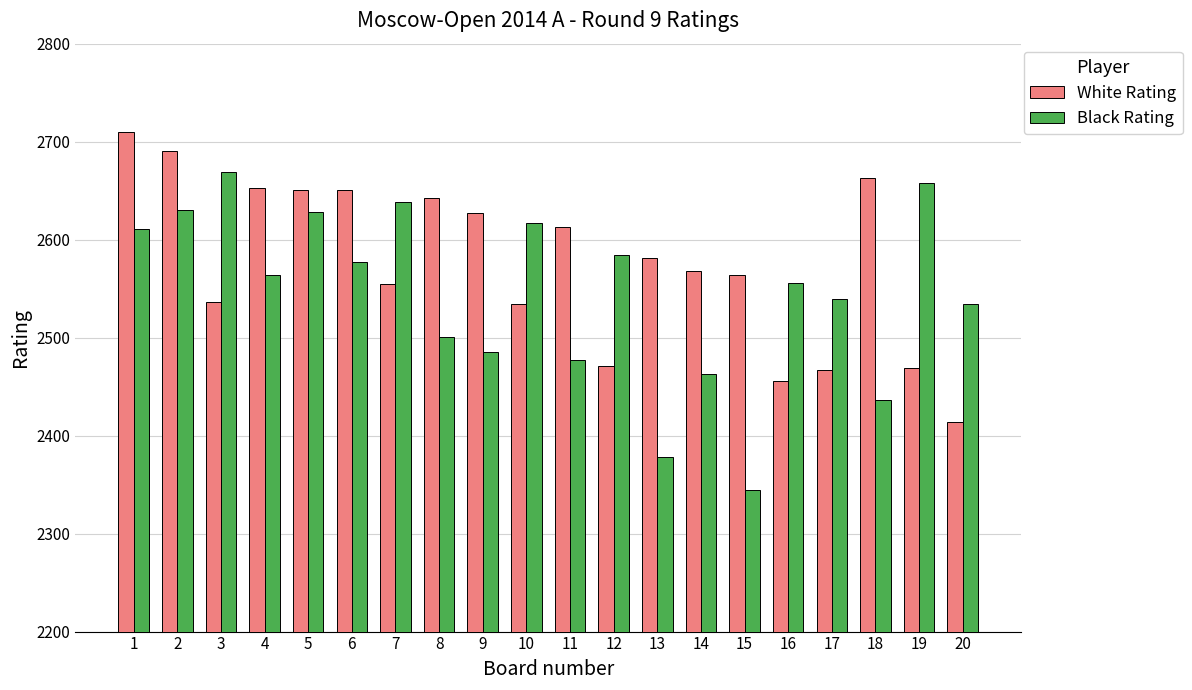

Rank the series by their average value, from highest to lowest.

White Rating, Black Rating